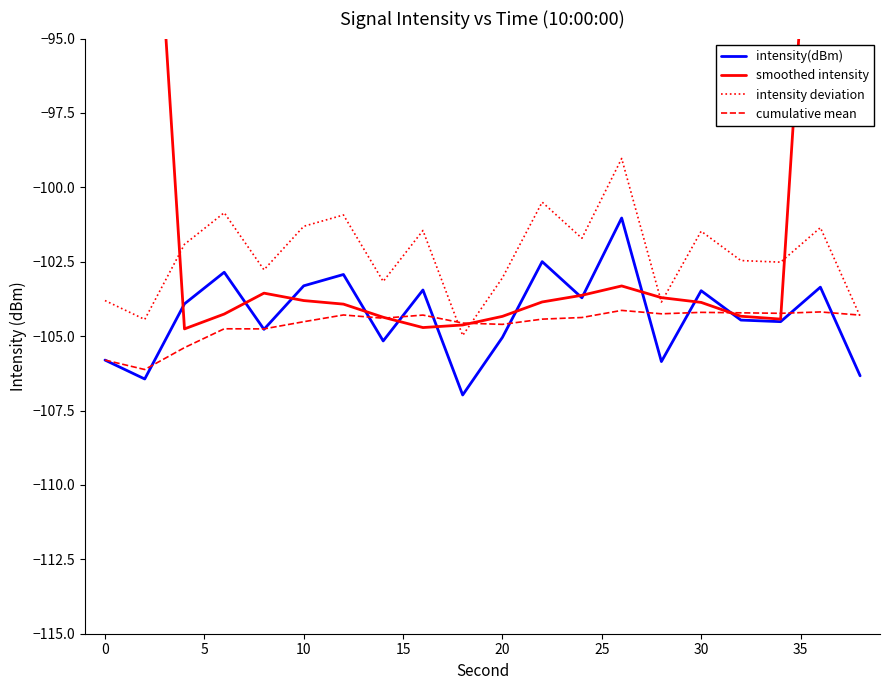

How many lines are shown in the chart?

4